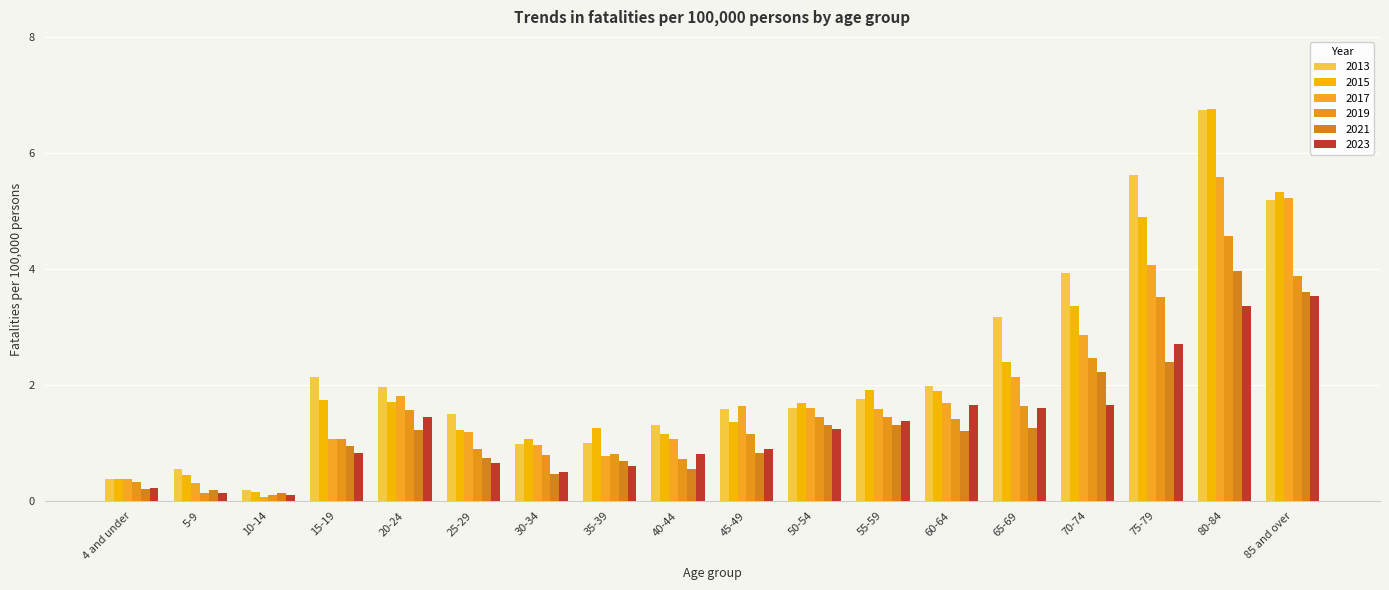

At which label does 2019 first exceed 1?

15-19